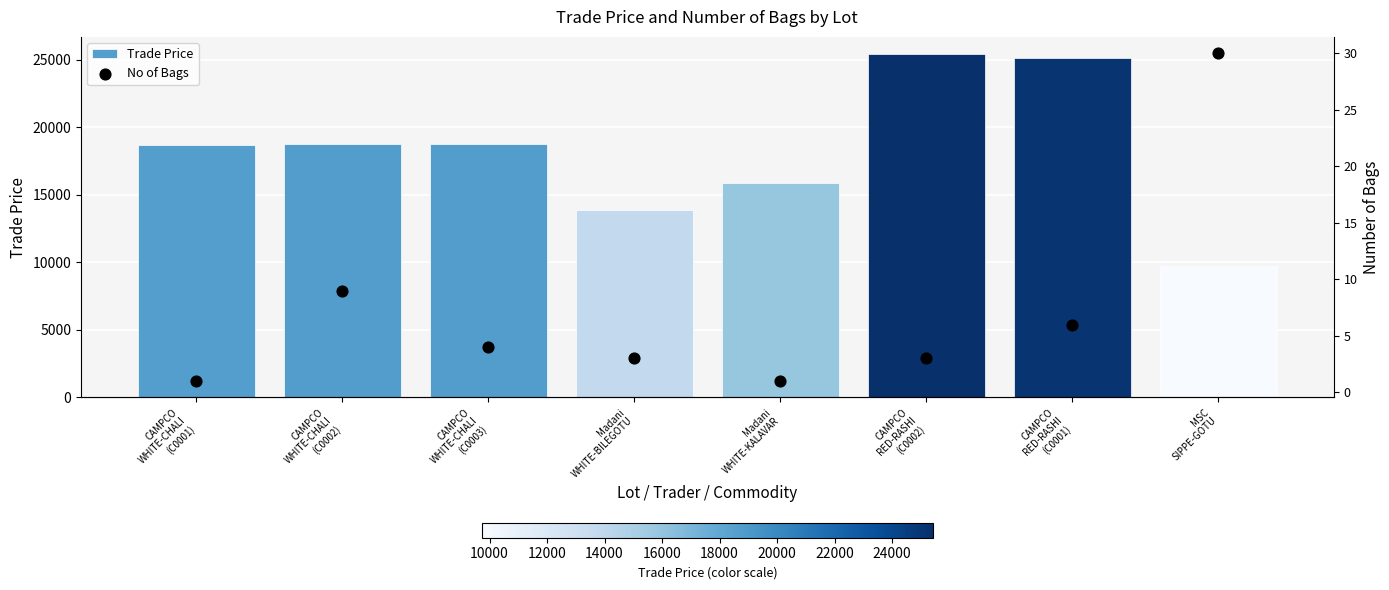

Which series has the largest total across all categories?

Trade Price